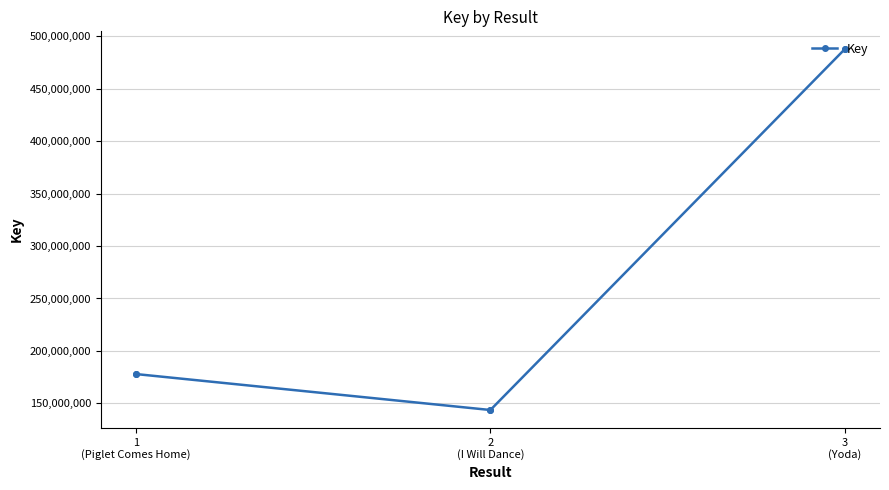

How many data points are less than 177916472?

2